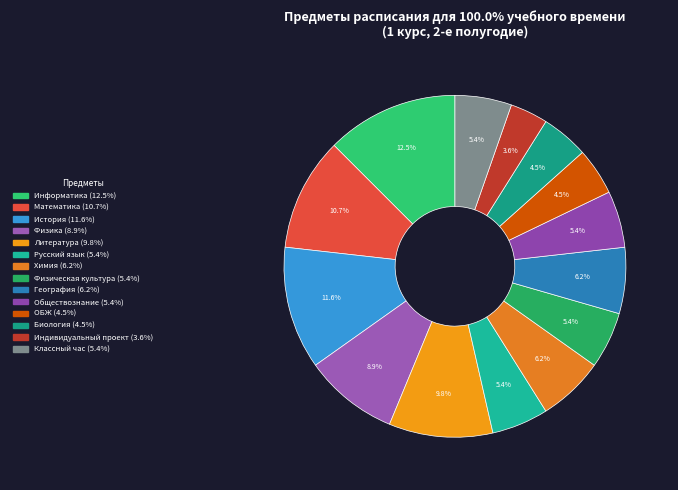

Is ОБЖ the majority of the pie?

No